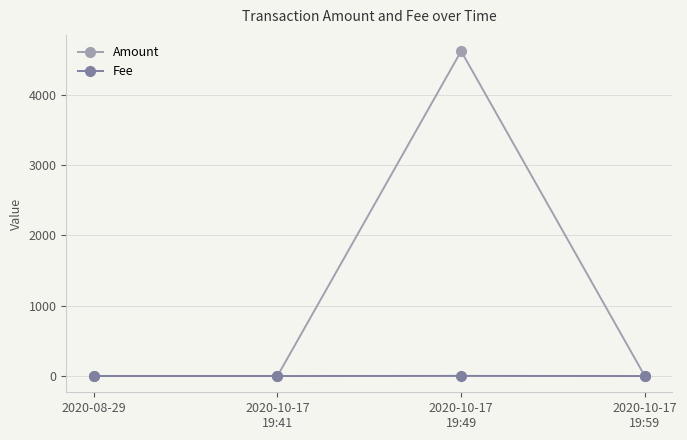

Which series has the largest range (max minus min)?

Amount